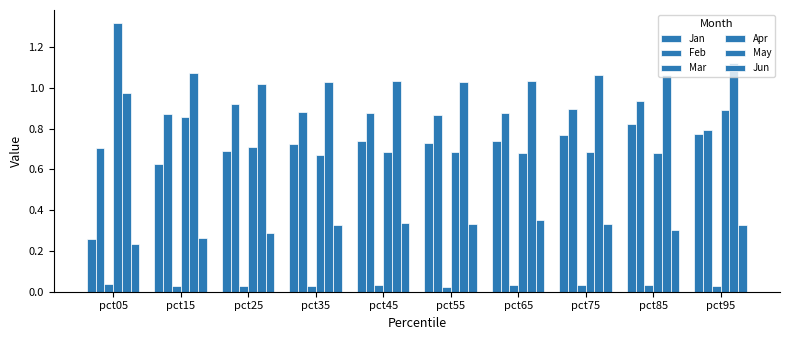

Does the chart contain any negative values?

No